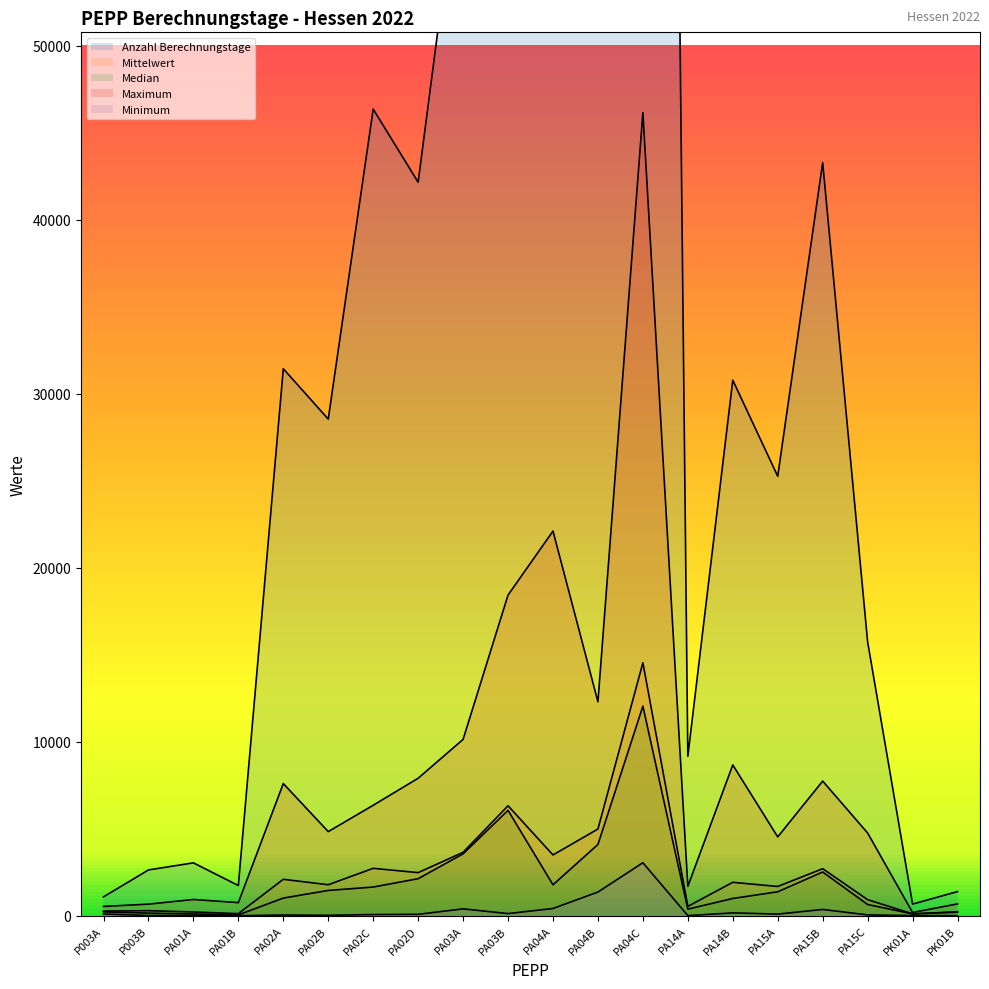

What position from the left is PA03B?

10